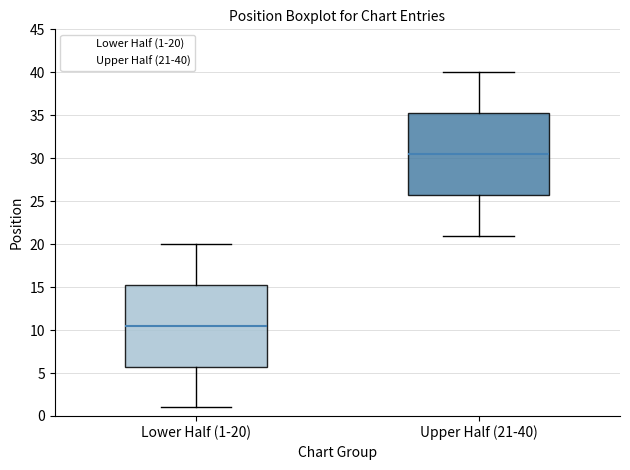

Where does the upper whisker of the box for Lower Half (1-20) end on the y-axis? The values are not printed on the chart, so give them approximately, as read against the axis.

20.0